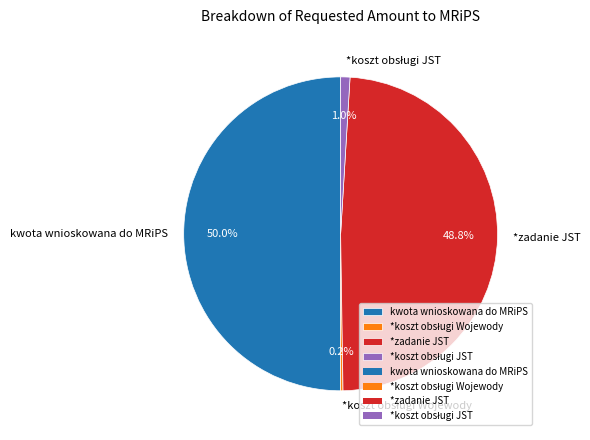

To the nearest percent, what is the difference between the largest and smallest slice percentages?

50%